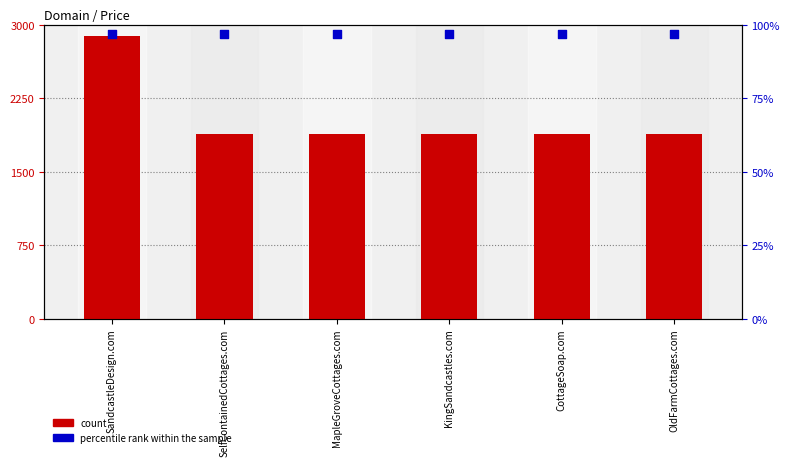

Which series has the largest Y range (max minus min)?

count